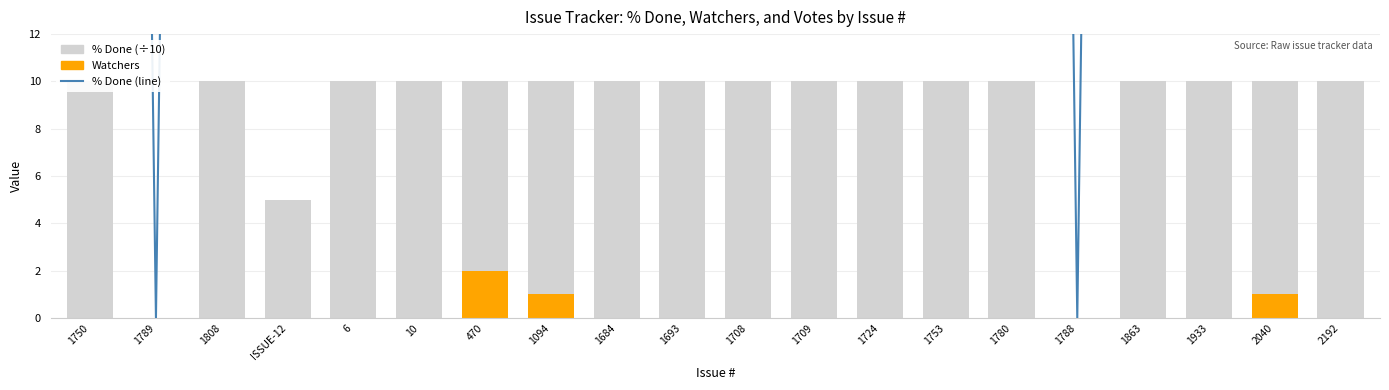

What is the spread (max minus min) of values at 1933?

200